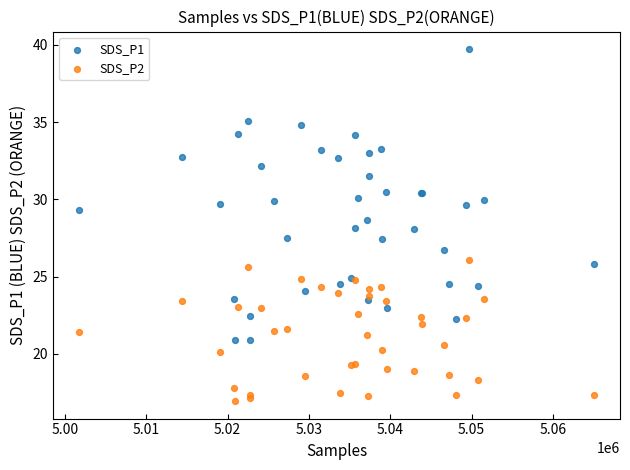

What is the X range (max minus min) for the scatter plot?

63414.0